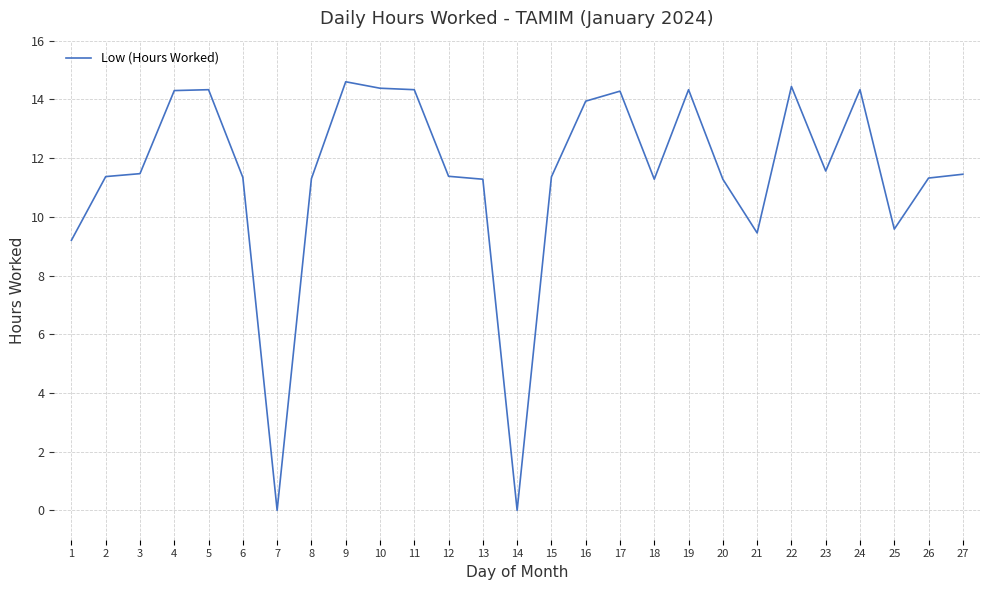

What is the greatest value displayed?

14.6